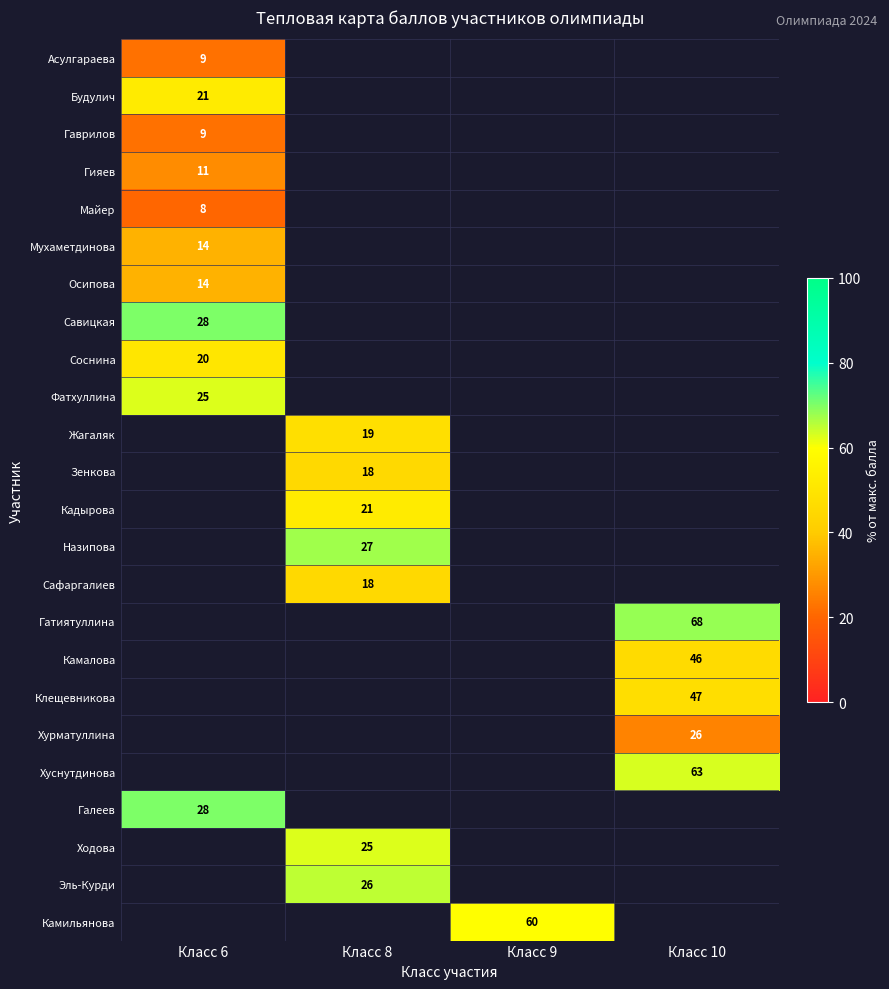

Which category has the lowest value across all series?

Класс 6